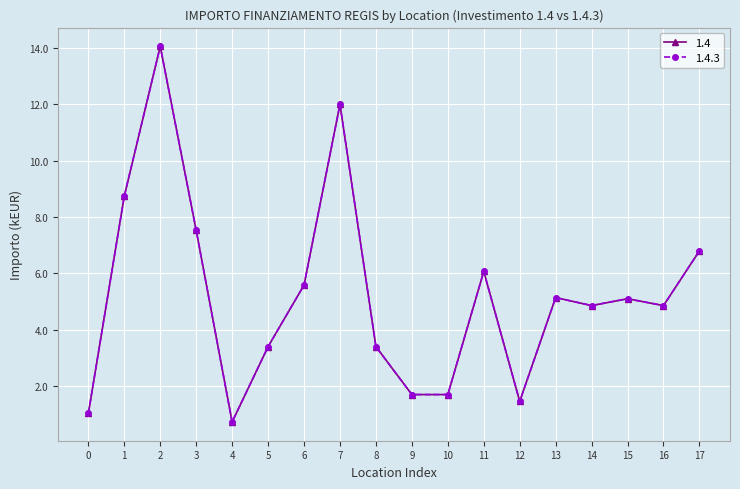

Which series has the largest total across all categories?

1.4